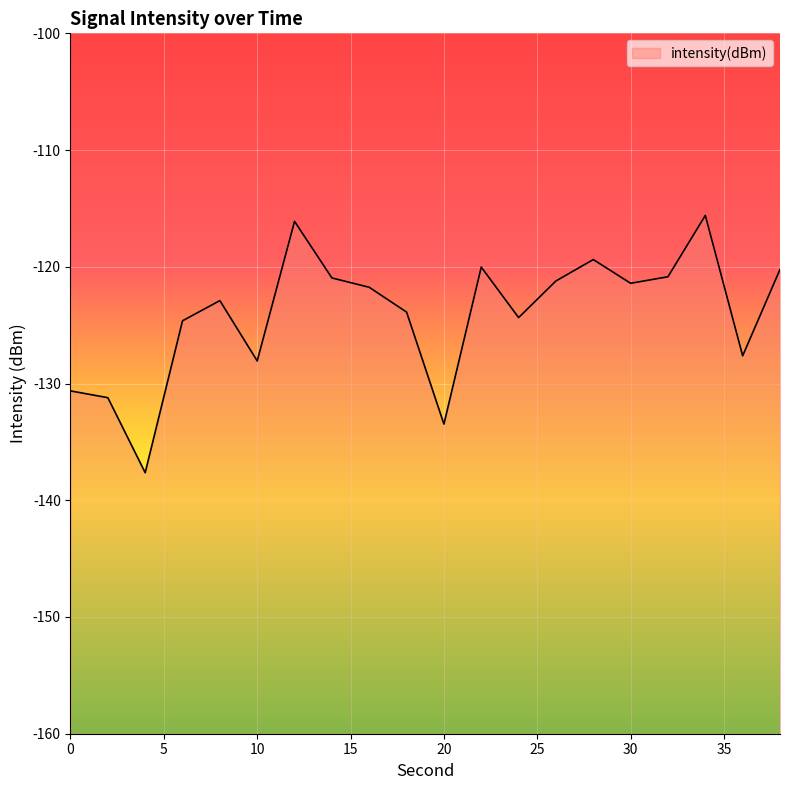

What is the minimum value shown in the chart?

-137.6